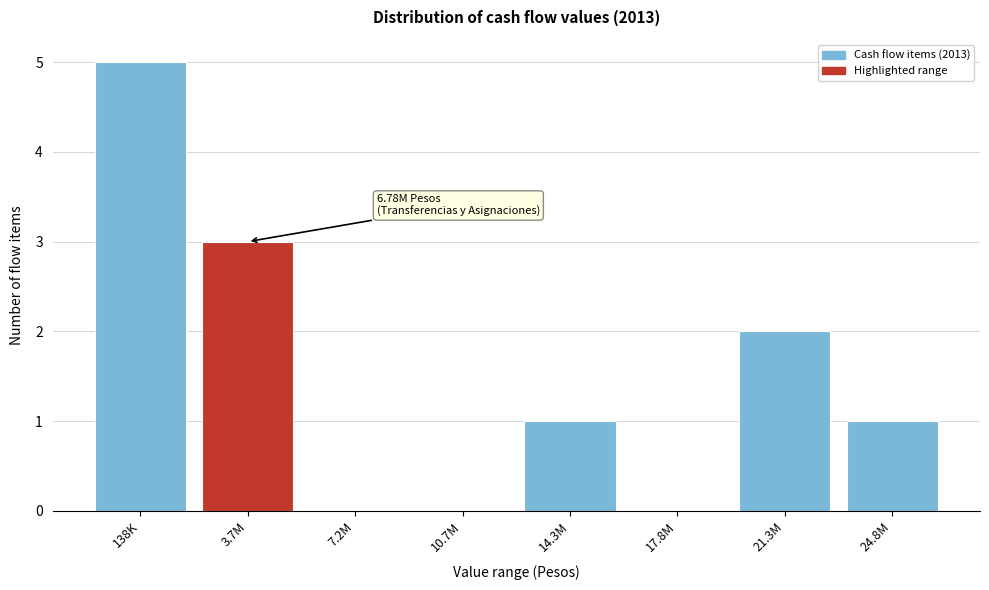

Reading right to left, extract all data points from this chart.

24.8M=1	21.3M=2	17.8M=0	14.3M=1	10.7M=0	7.2M=0	3.7M=3	138K=5